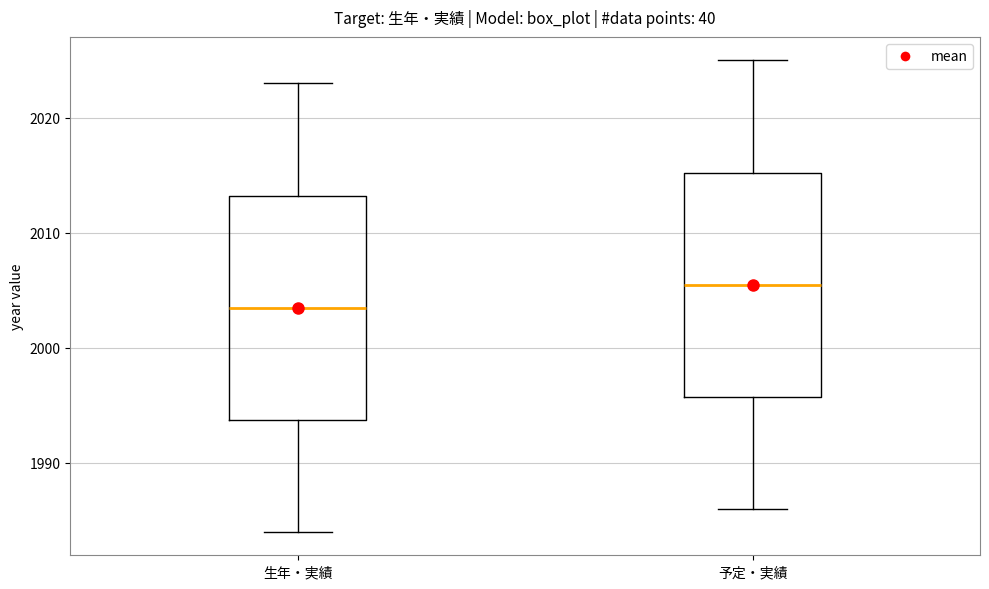

Where does the lower whisker of the box for 予定・実績 end on the y-axis? The values are not printed on the chart, so give them approximately, as read against the axis.

1986